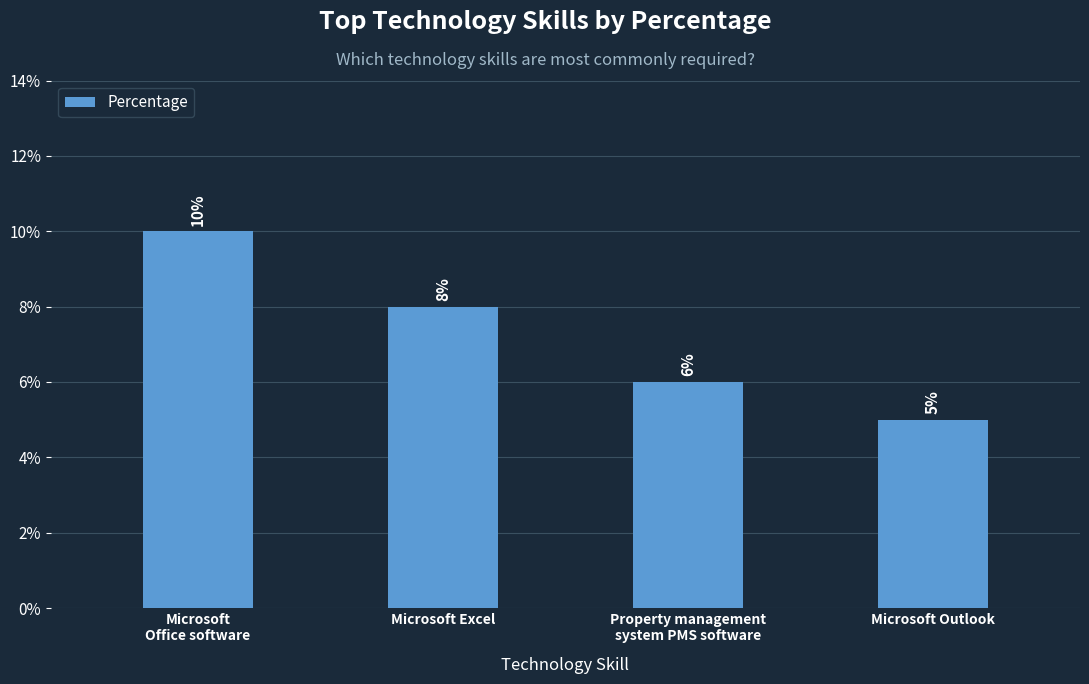

How many bars are there in total?

4